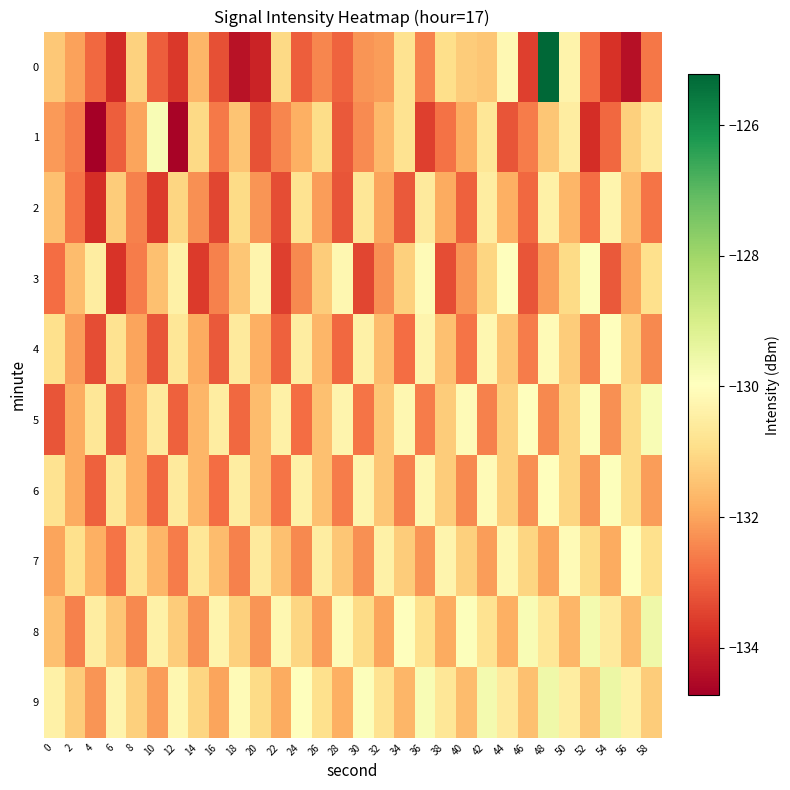

How many distinct data groups are displayed?

10